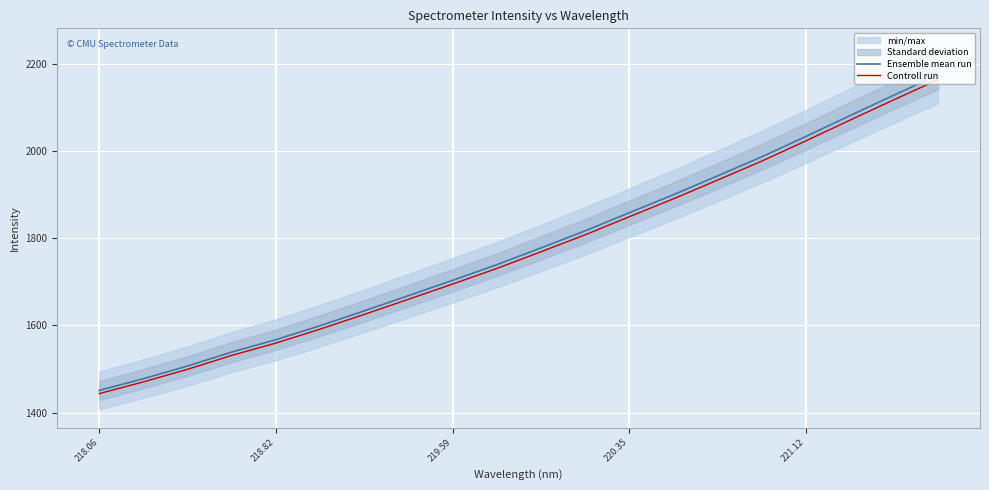

True or false: Ensemble mean run has more than 2 interior local peaks.

False